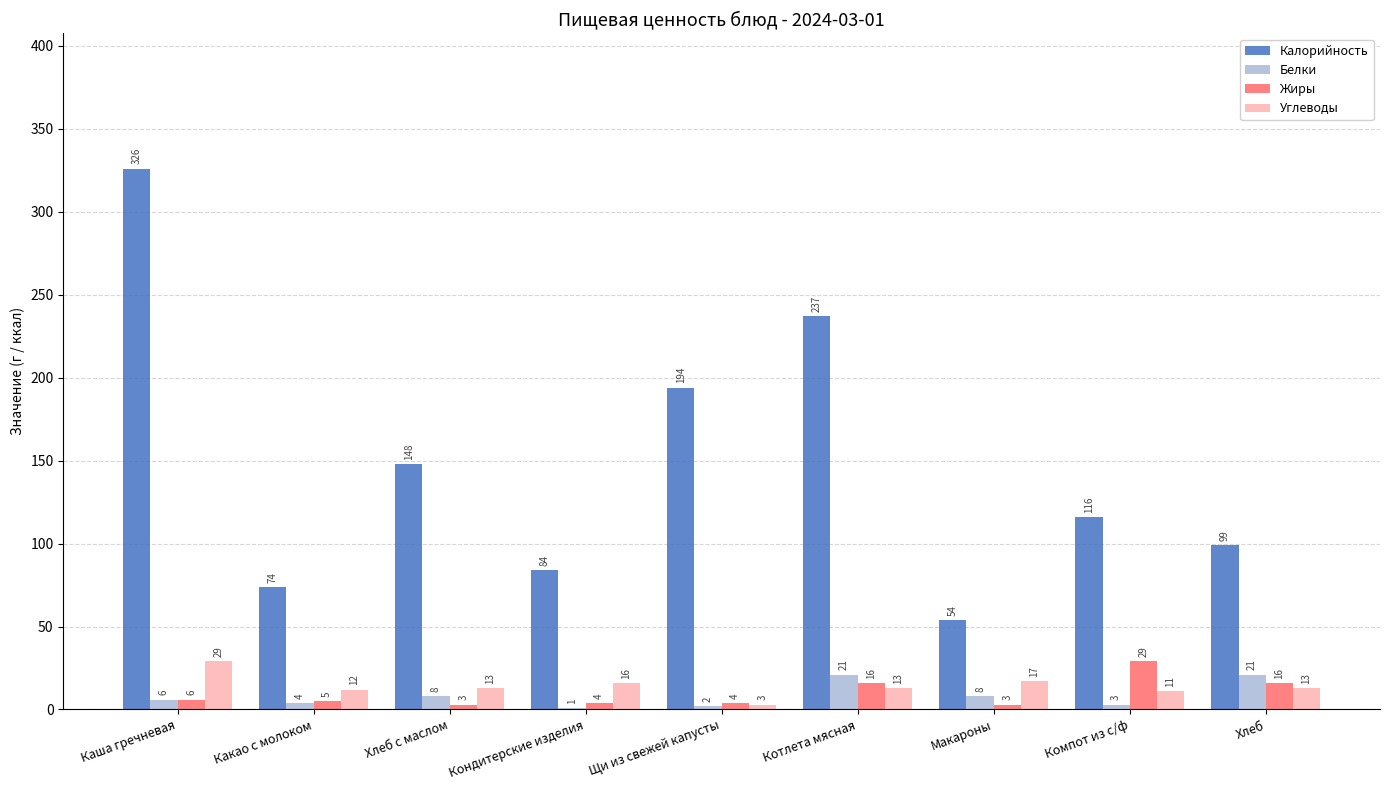

Reading left to right, what are all the values shown in this chart?

Калорийность: Каша гречневая=326	Какао с молоком=74	Хлеб с маслом=148	Кондитерские изделия=84	Щи из свежей капусты=194	Котлета мясная=237	Макароны=54	Компот из с/ф=116	Хлеб=99
Белки: Каша гречневая=6	Какао с молоком=4	Хлеб с маслом=8	Кондитерские изделия=1	Щи из свежей капусты=2	Котлета мясная=21	Макароны=8	Компот из с/ф=3	Хлеб=21
Жиры: Каша гречневая=6	Какао с молоком=5	Хлеб с маслом=3	Кондитерские изделия=4	Щи из свежей капусты=4	Котлета мясная=16	Макароны=3	Компот из с/ф=29	Хлеб=16
Углеводы: Каша гречневая=29	Какао с молоком=12	Хлеб с маслом=13	Кондитерские изделия=16	Щи из свежей капусты=3	Котлета мясная=13	Макароны=17	Компот из с/ф=11	Хлеб=13